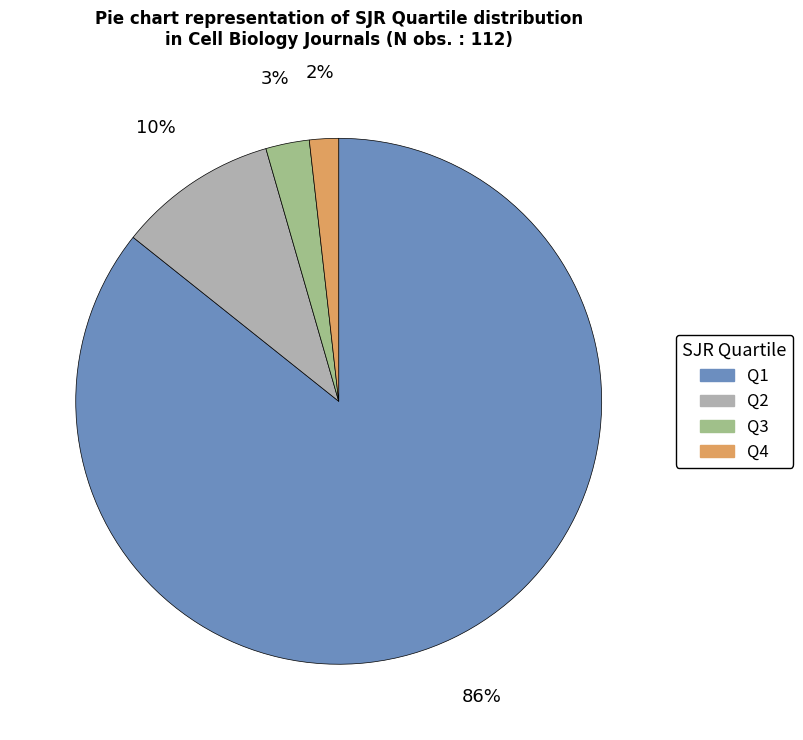

True or false: Q4 accounts for 12% of the total.

False